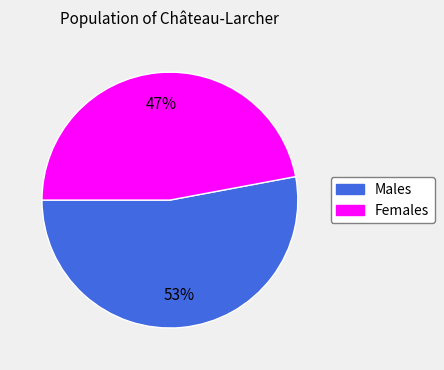

To the nearest percent, what is the average slice percentage?

50%